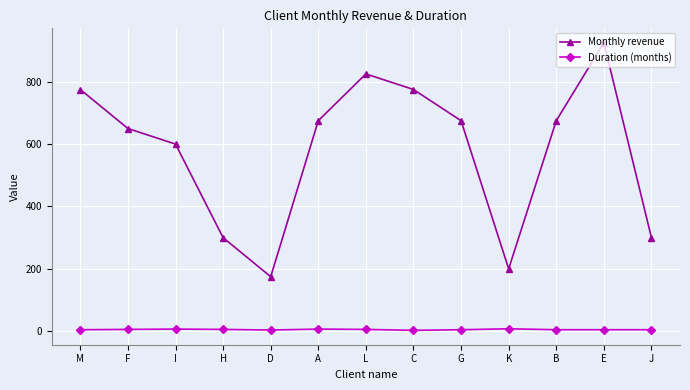

At which category is the sum across all series the highest?

E